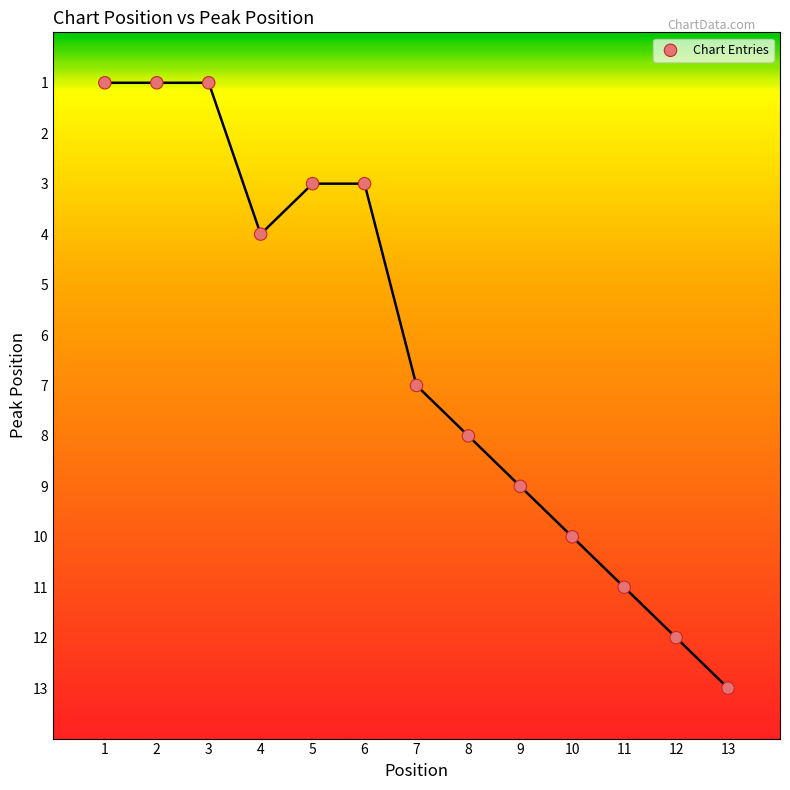

What is the range of X values (max minus min)?

12